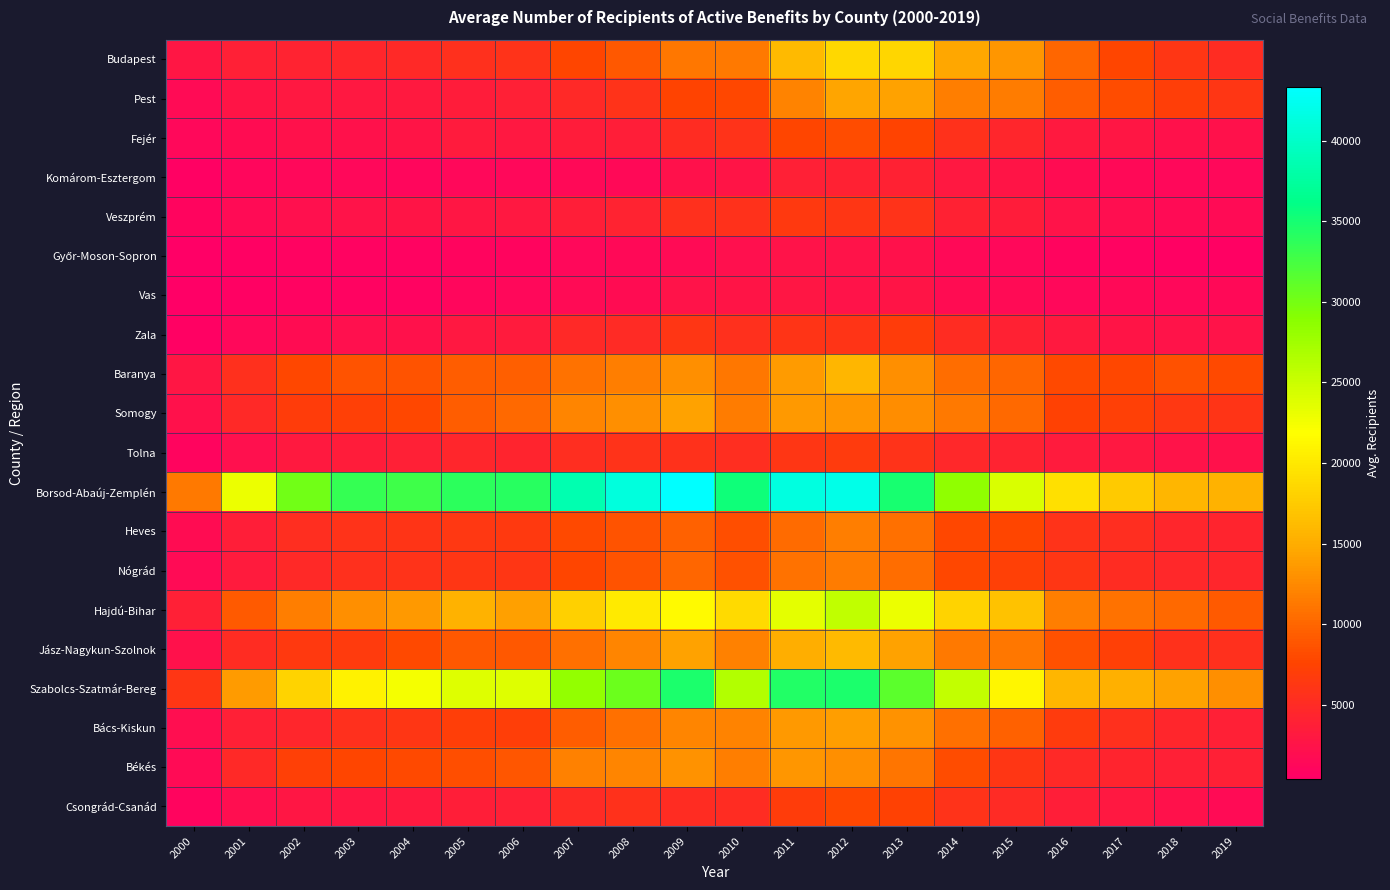

At how many categories does at least one series exceed 43329?

1